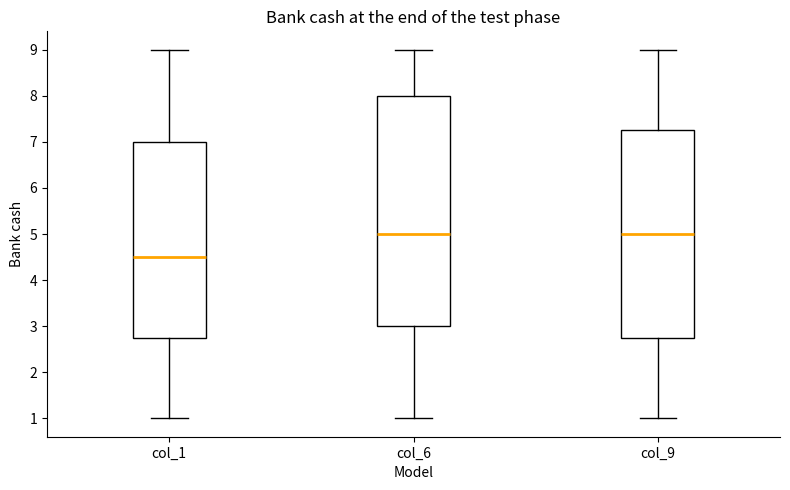

Which box's median line is the lowest?

col_1